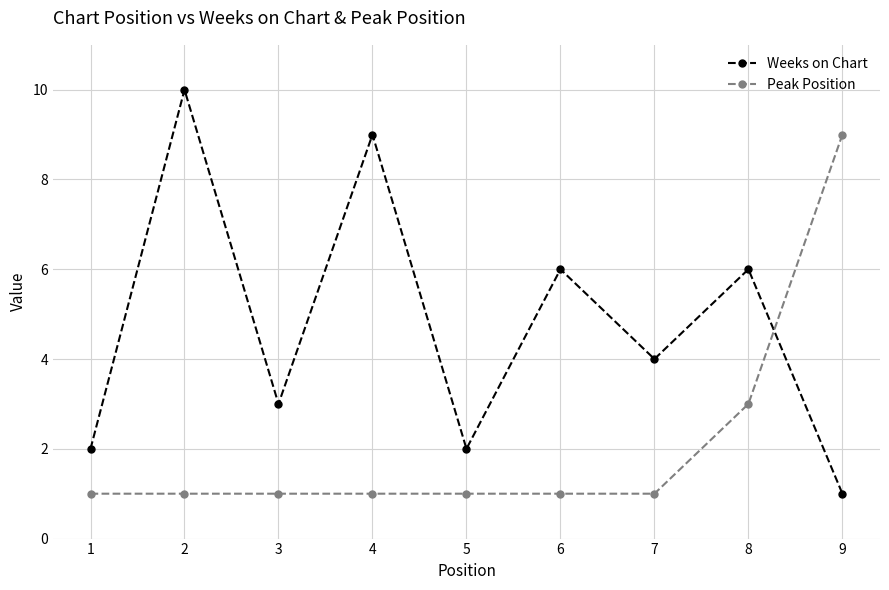

Which series has the largest range (max minus min)?

Weeks on Chart